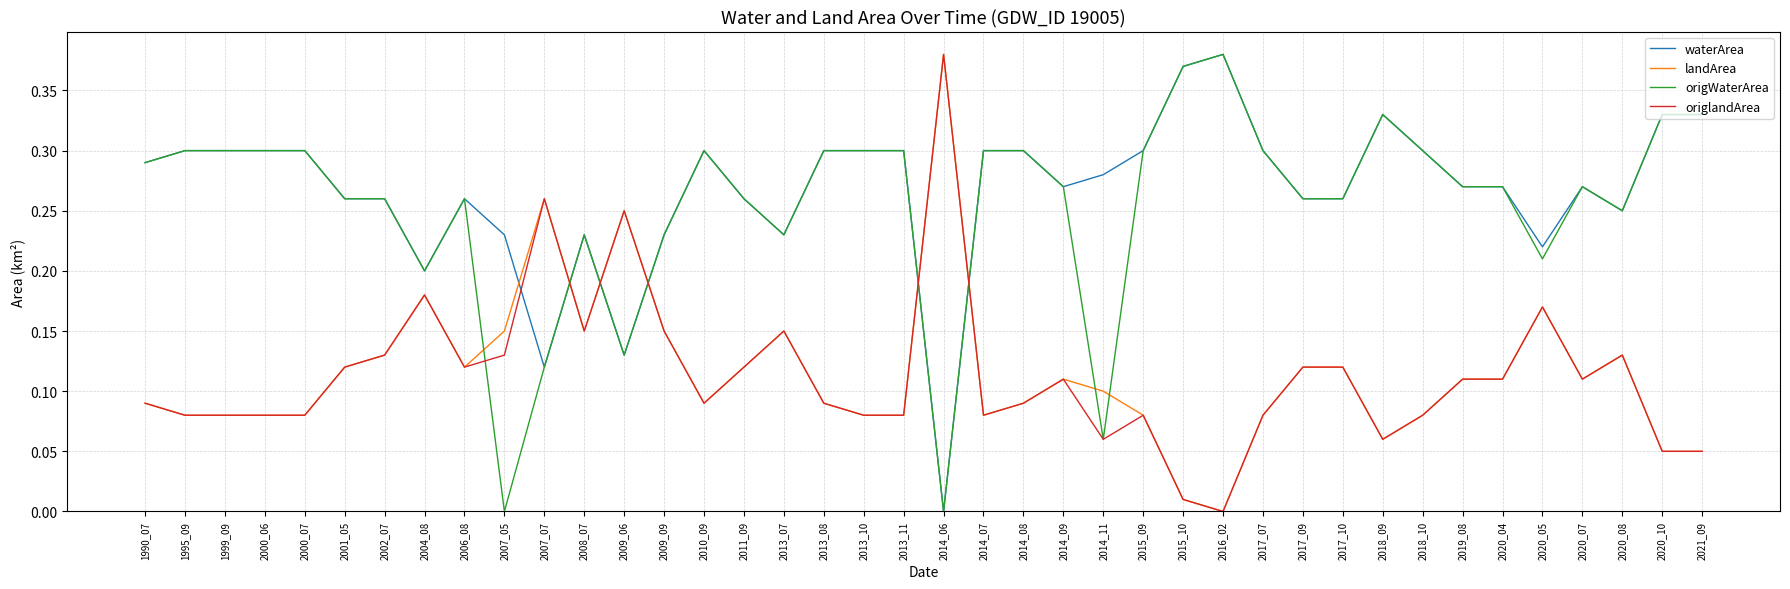

Is it true that waterArea equals 0.3 at 2015_09?

True